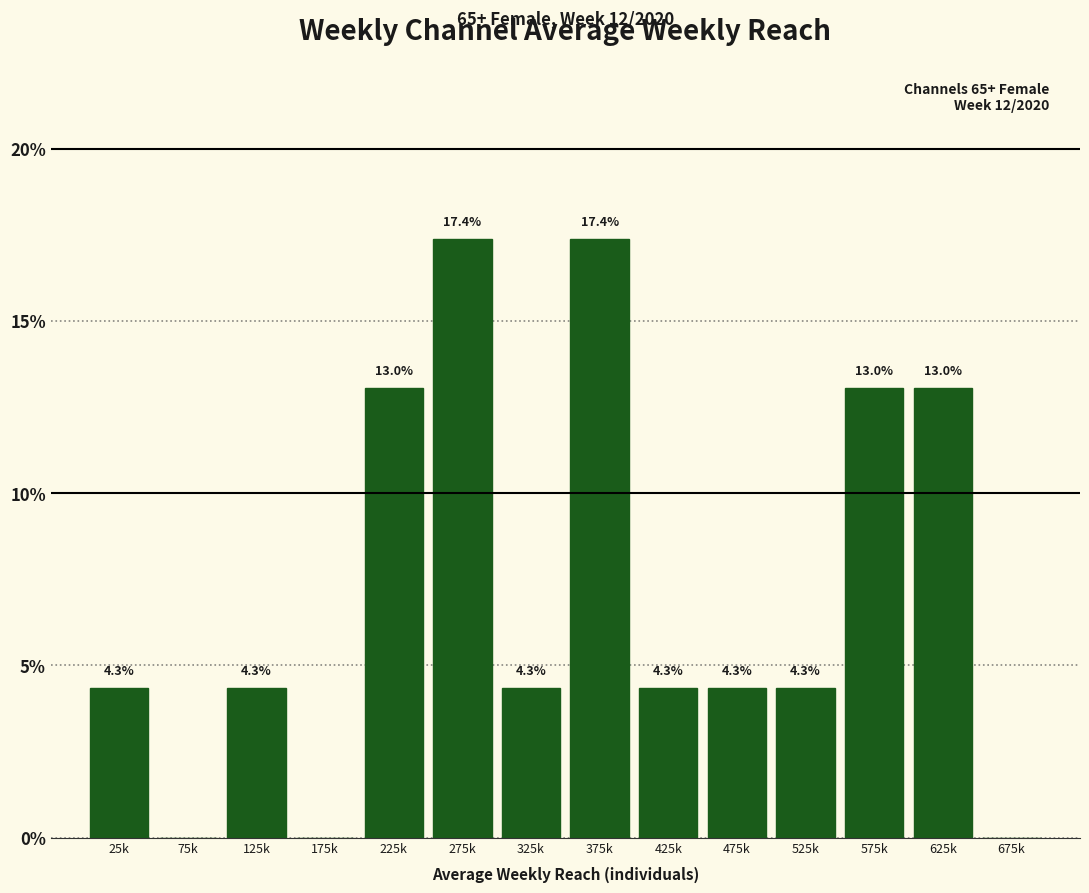

Reading left to right, list all the values displayed in this chart.

25k=4.3	75k=0.0	125k=4.3	175k=0.0	225k=13.0	275k=17.4	325k=4.3	375k=17.4	425k=4.3	475k=4.3	525k=4.3	575k=13.0	625k=13.0	675k=0.0